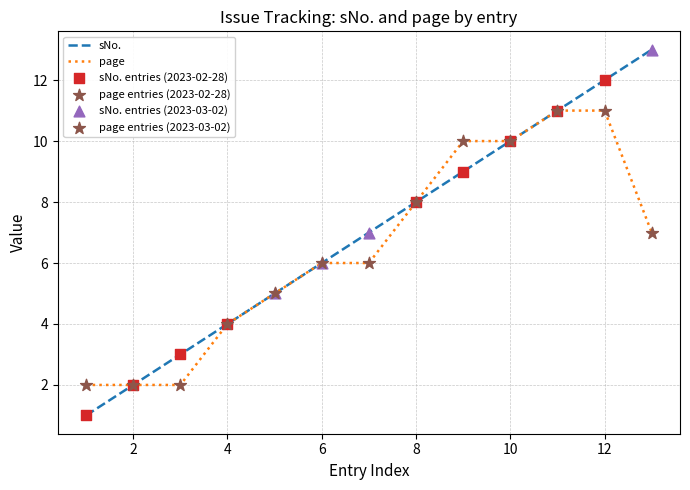

Which series has the largest total across all categories?

sNo.